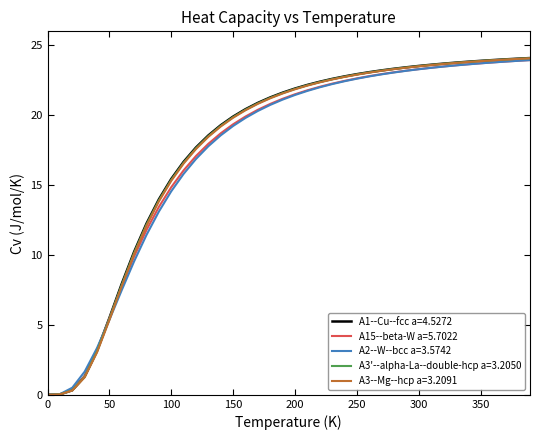

What is the maximum value shown in the chart?

24.1